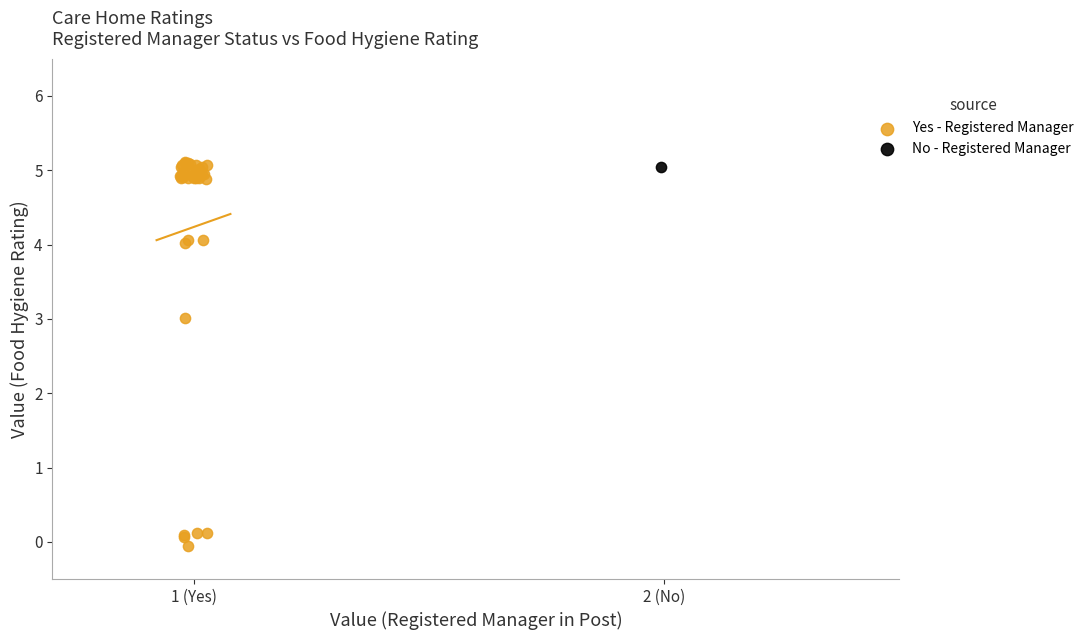

What are all the series names shown in the legend?

Yes - Registered Manager, No - Registered Manager